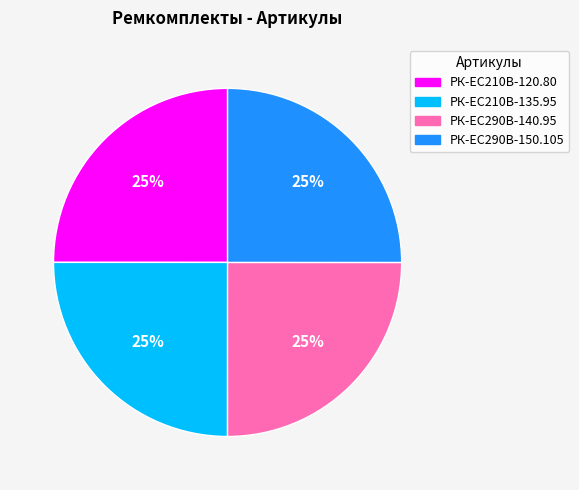

To the nearest percent, what is the combined percentage of РК-ЕС290В-150.105 and РК-ЕС290В-140.95?

50%